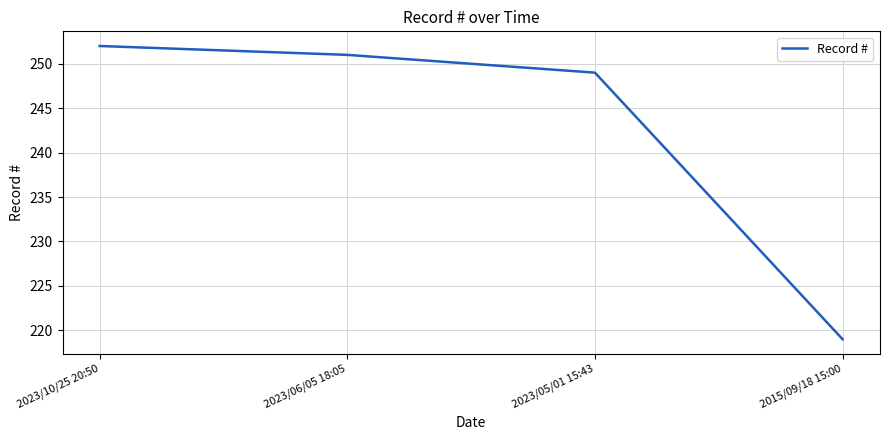

Rank the categories by value from lowest to highest.

2015/09/18 15:00, 2023/05/01 15:43, 2023/06/05 18:05, 2023/10/25 20:50